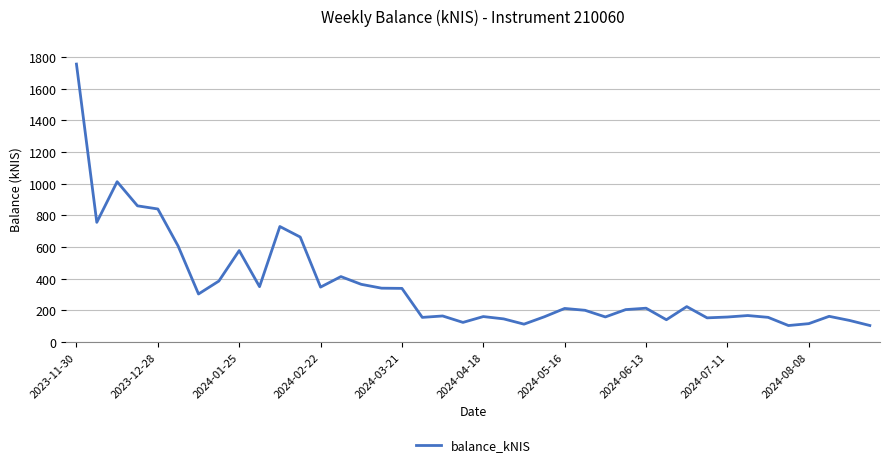

What is the difference between the maximum and minimum values?

1650.9